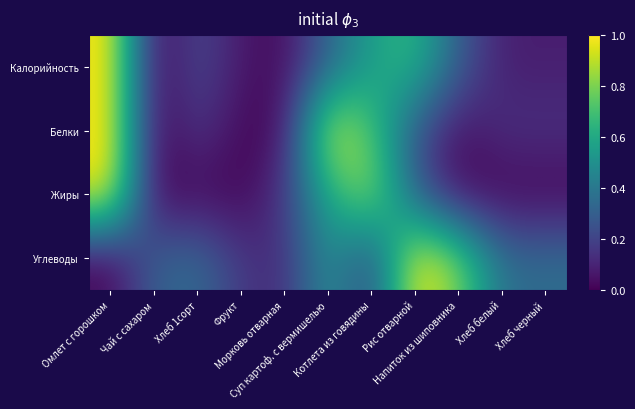

Rank the series at Фрукт from highest to lowest value.

Углеводы, Калорийность, Белки, Жиры